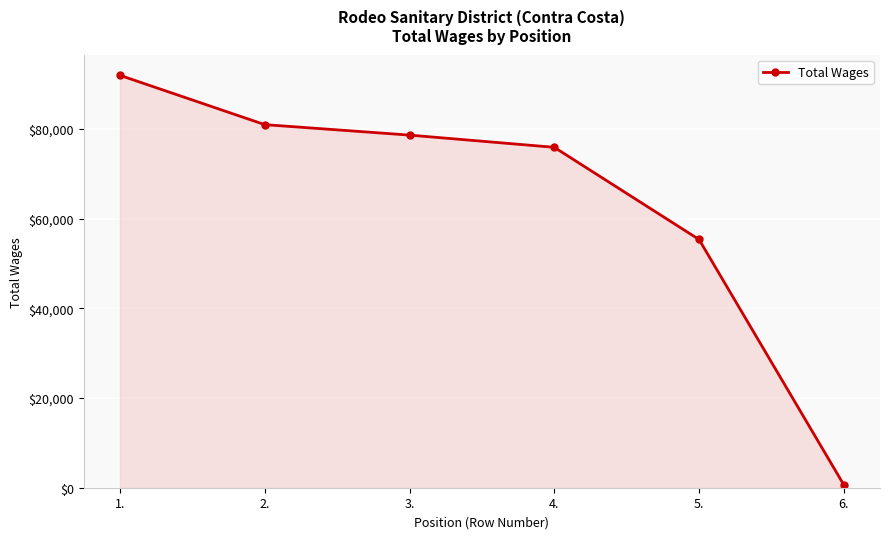

What is the difference between the maximum and minimum values?

91277